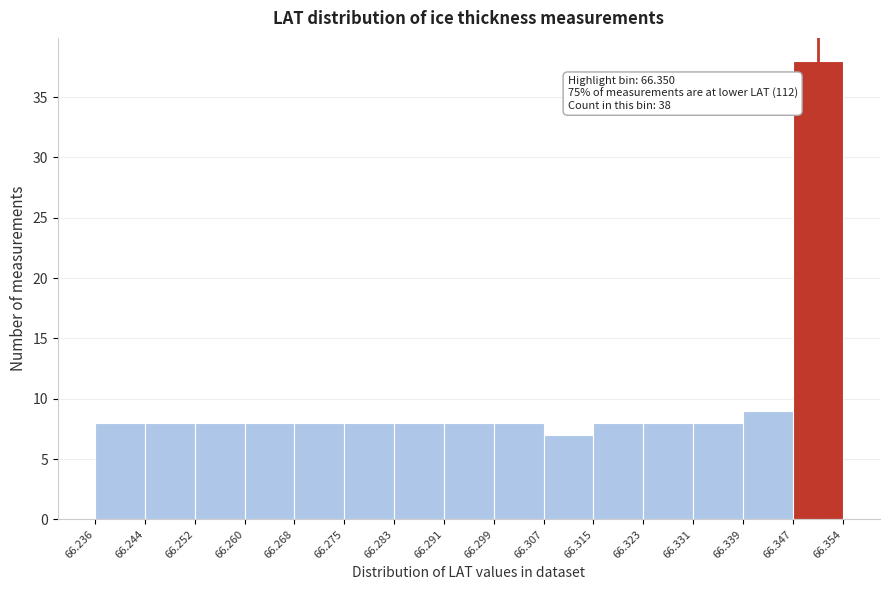

Over which range of the x-axis is the bar tallest?

66.347 to 66.354